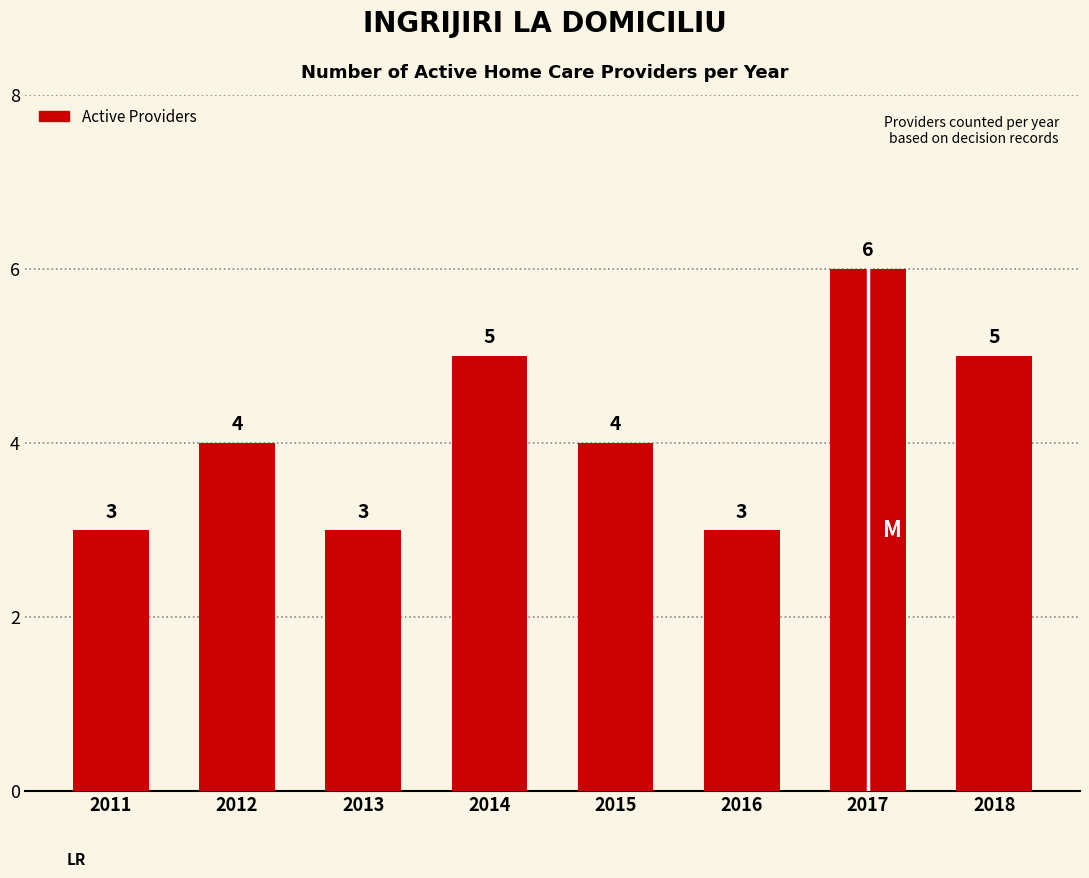

The chart shows a value of 10 at 2017. True or false?

False